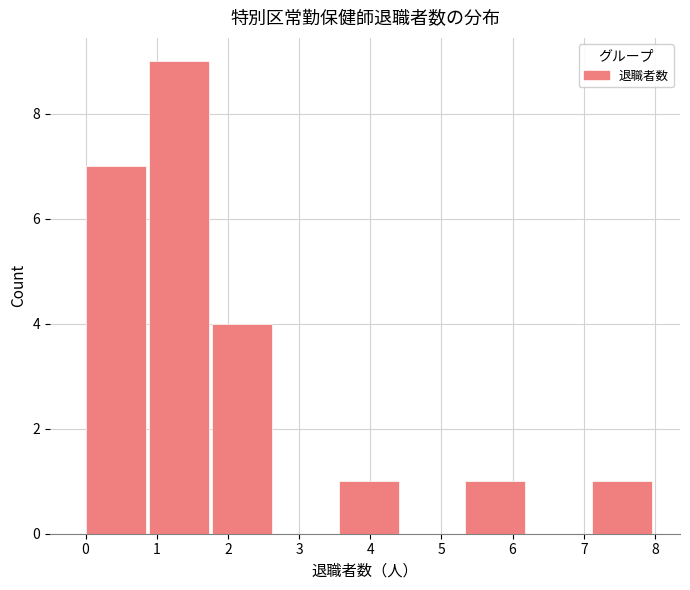

Reading left to right, transcribe this chart: for each bar, give the range it covers on the x-axis and its height. Neither the bar edges nor the heights are printed on the chart, so give them approximately, as read against the axes.

0.0 to 0.9: 7
0.9 to 1.8: 9
1.8 to 2.7: 4
2.7 to 3.6: 0
3.6 to 4.4: 1
4.4 to 5.3: 0
5.3 to 6.2: 1
6.2 to 7.1: 0
7.1 to 8.0: 1